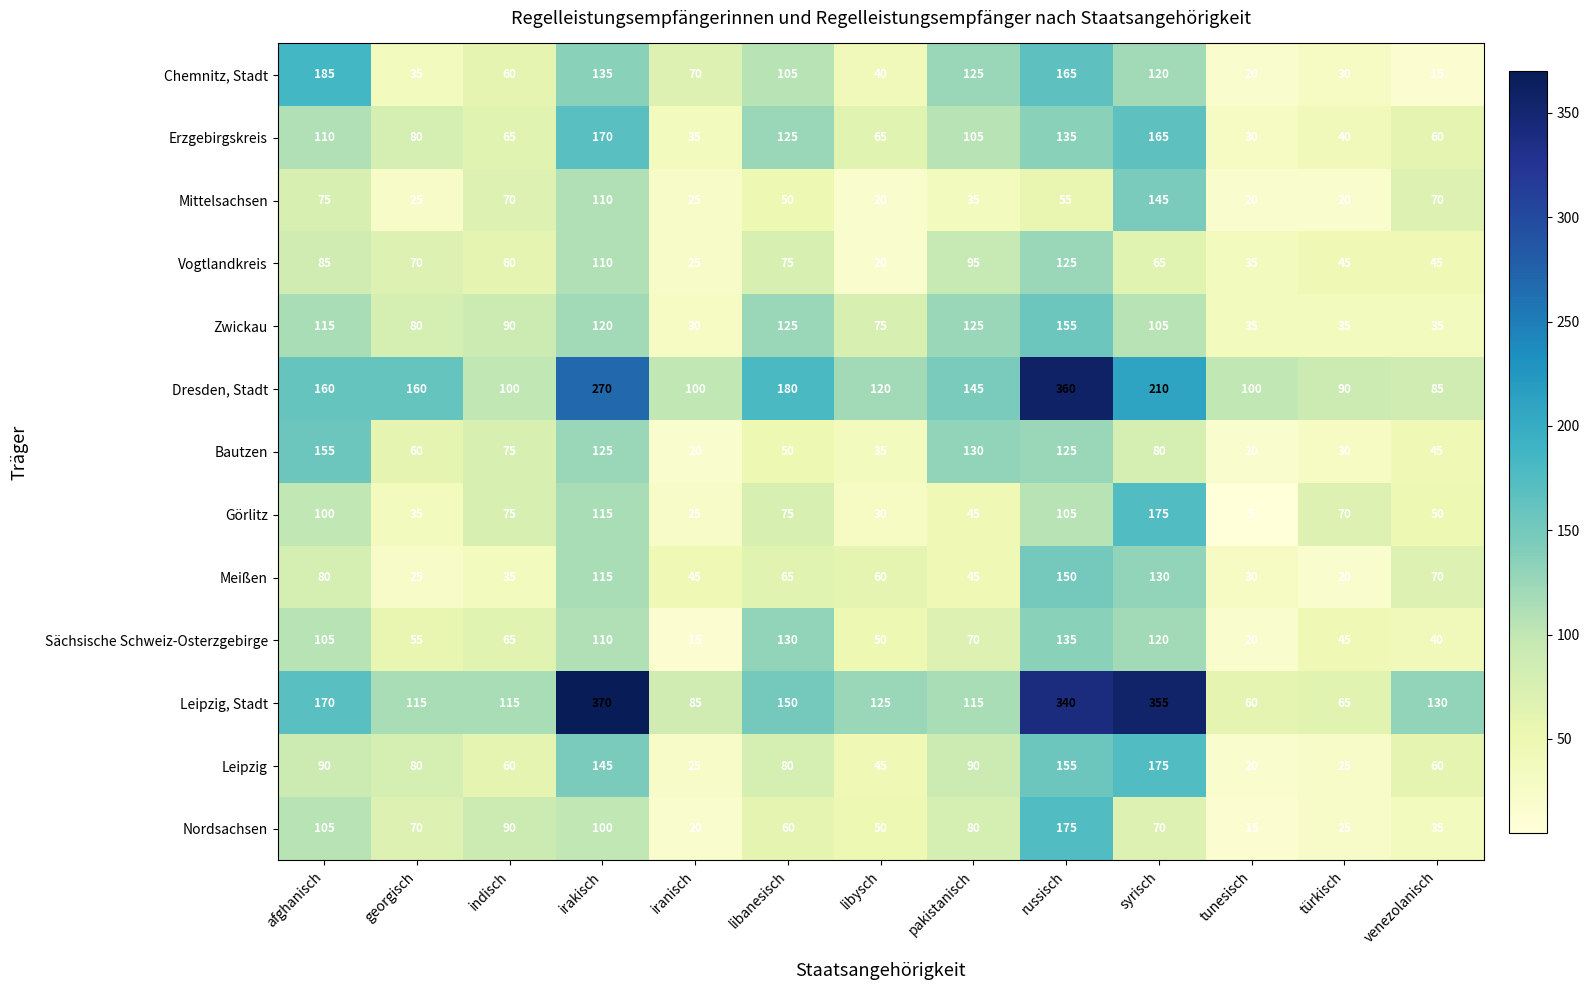

What is the spread (max minus min) of values at georgisch?

135